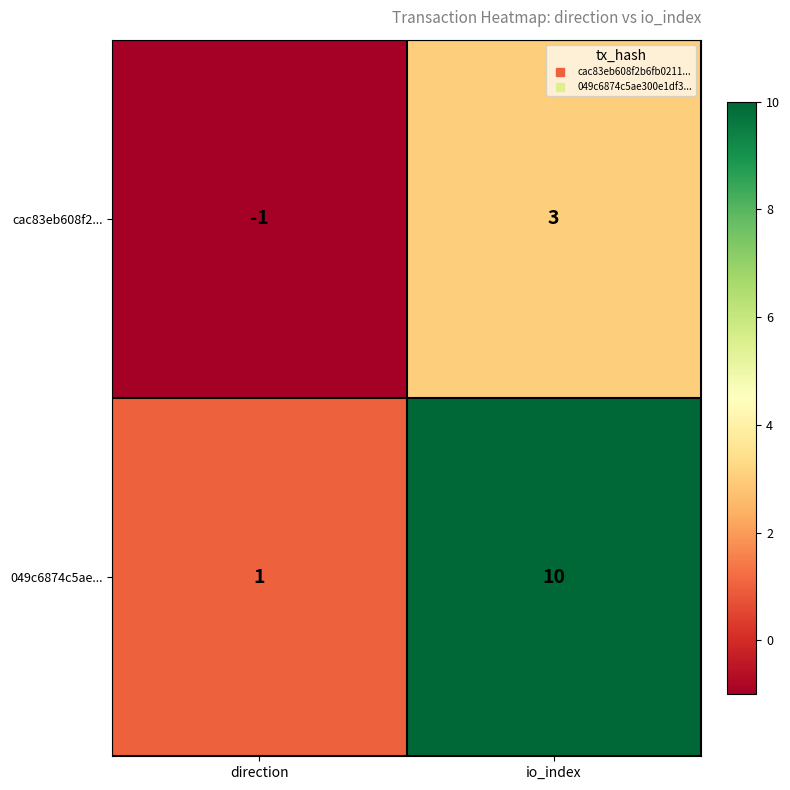

Which category has the highest value in the 049c6874c5ae... series?

io_index